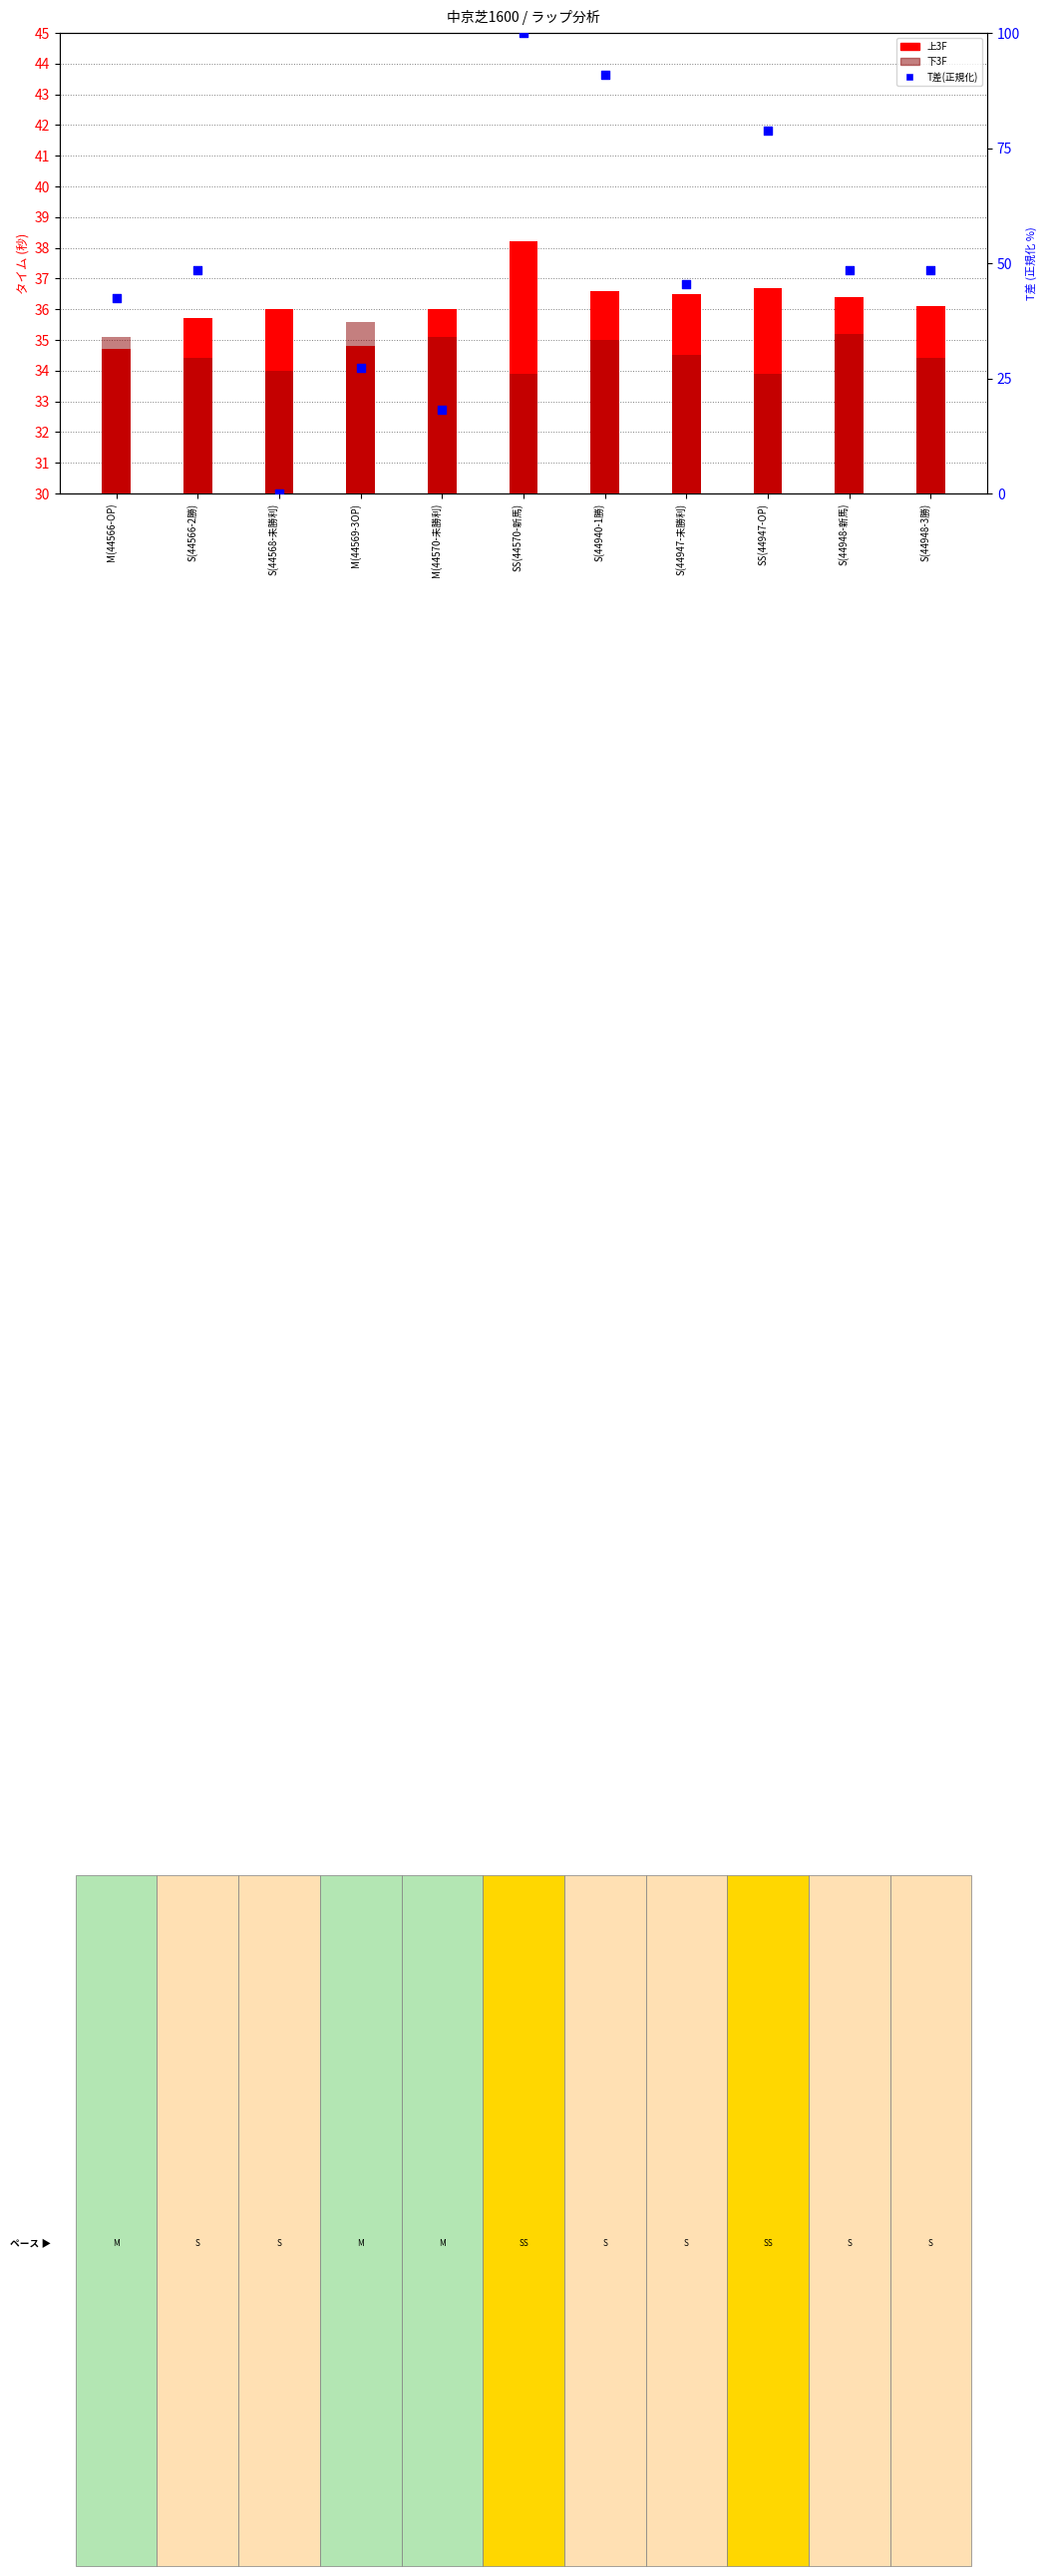

Which series has the largest Y range (max minus min)?

T差(正規化)